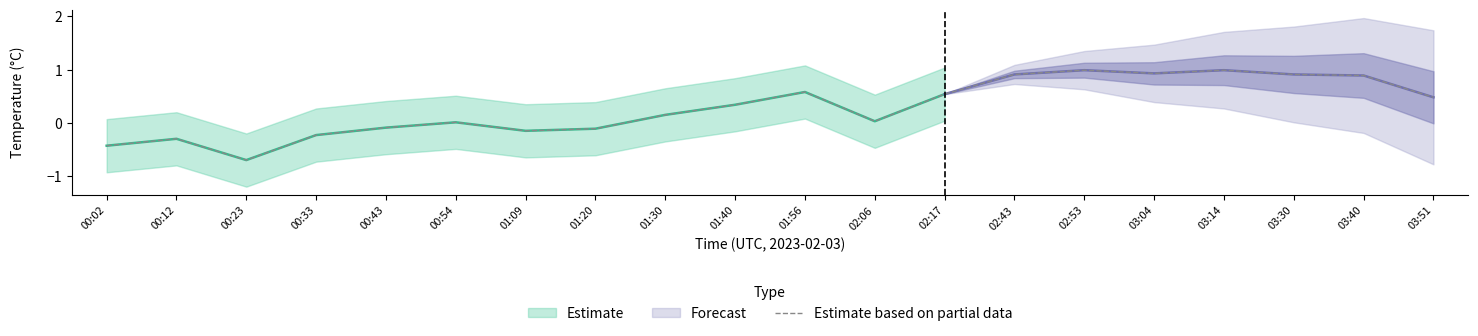

How many positive values are there?

13